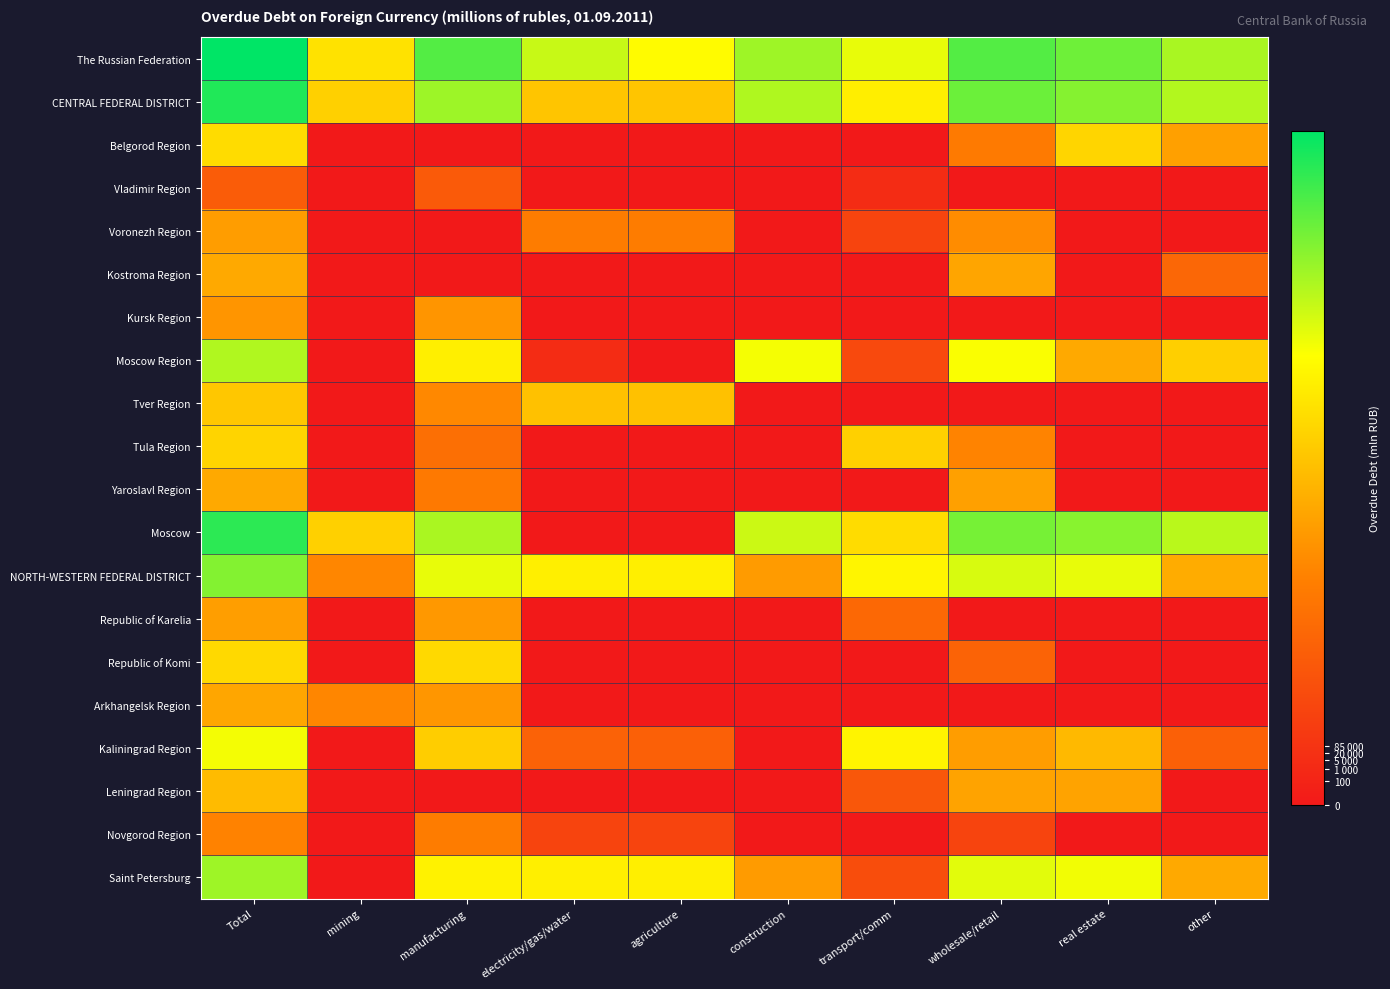

Reading left to right, extract all data points from this chart.

The Russian Federation: Total=11.4	mining=6.7	manufacturing=10.1	electricity/gas/water=8.4	agriculture=7.5	construction=9.0	transport/comm=7.9	wholesale/retail=10.1	real estate=9.7	other=8.8
CENTRAL FEDERAL DISTRICT: Total=10.9	mining=6.2	manufacturing=9.0	electricity/gas/water=5.9	agriculture=5.9	construction=8.8	transport/comm=7.1	wholesale/retail=9.8	real estate=9.4	other=8.7
Belgorod Region: Total=6.6	mining=0.0	manufacturing=0.0	electricity/gas/water=0.0	agriculture=0.0	construction=0.0	transport/comm=0.0	wholesale/retail=3.6	real estate=6.3	other=4.8
Vladimir Region: Total=2.5	mining=0.0	manufacturing=2.4	electricity/gas/water=0.0	agriculture=0.0	construction=0.0	transport/comm=0.7	wholesale/retail=0.0	real estate=0.0	other=0.0
Voronezh Region: Total=4.7	mining=0.0	manufacturing=0.0	electricity/gas/water=3.7	agriculture=3.7	construction=0.0	transport/comm=1.6	wholesale/retail=4.2	real estate=0.0	other=0.0
Kostroma Region: Total=5.0	mining=0.0	manufacturing=0.0	electricity/gas/water=0.0	agriculture=0.0	construction=0.0	transport/comm=0.0	wholesale/retail=4.9	real estate=0.0	other=2.9
Kursk Region: Total=4.5	mining=0.0	manufacturing=4.5	electricity/gas/water=0.0	agriculture=0.0	construction=0.0	transport/comm=0.0	wholesale/retail=0.0	real estate=0.0	other=0.0
Moscow Region: Total=8.7	mining=0.0	manufacturing=7.1	electricity/gas/water=0.7	agriculture=0.0	construction=7.7	transport/comm=1.8	wholesale/retail=7.6	real estate=5.0	other=6.2
Tver Region: Total=5.9	mining=0.0	manufacturing=4.1	electricity/gas/water=5.8	agriculture=5.8	construction=0.0	transport/comm=0.0	wholesale/retail=0.0	real estate=0.0	other=0.0
Tula Region: Total=6.3	mining=0.0	manufacturing=3.2	electricity/gas/water=0.0	agriculture=0.0	construction=0.0	transport/comm=6.2	wholesale/retail=3.9	real estate=0.0	other=0.0
Yaroslavl Region: Total=5.0	mining=0.0	manufacturing=3.6	electricity/gas/water=0.0	agriculture=0.0	construction=0.0	transport/comm=0.0	wholesale/retail=4.8	real estate=0.0	other=0.0
Moscow: Total=10.7	mining=6.2	manufacturing=8.8	electricity/gas/water=0.0	agriculture=0.0	construction=8.3	transport/comm=6.5	wholesale/retail=9.6	real estate=9.3	other=8.6
NORTH-WESTERN FEDERAL DISTRICT: Total=9.4	mining=4.0	manufacturing=7.9	electricity/gas/water=7.1	agriculture=7.1	construction=4.6	transport/comm=7.3	wholesale/retail=8.2	real estate=7.9	other=5.1
Republic of Karelia: Total=4.7	mining=0.0	manufacturing=4.5	electricity/gas/water=0.0	agriculture=0.0	construction=0.0	transport/comm=2.9	wholesale/retail=0.0	real estate=0.0	other=0.0
Republic of Komi: Total=6.5	mining=0.0	manufacturing=6.4	electricity/gas/water=0.0	agriculture=0.0	construction=0.0	transport/comm=0.0	wholesale/retail=2.8	real estate=0.0	other=0.0
Arkhangelsk Region: Total=4.9	mining=4.0	manufacturing=4.5	electricity/gas/water=0.0	agriculture=0.0	construction=0.0	transport/comm=0.0	wholesale/retail=0.0	real estate=0.0	other=0.0
Kaliningrad Region: Total=7.7	mining=0.0	manufacturing=6.1	electricity/gas/water=2.7	agriculture=2.6	construction=0.0	transport/comm=7.3	wholesale/retail=4.7	real estate=5.5	other=2.6
Leningrad Region: Total=5.6	mining=0.0	manufacturing=0.0	electricity/gas/water=0.0	agriculture=0.0	construction=0.0	transport/comm=2.3	wholesale/retail=4.8	real estate=4.9	other=0.0
Novgorod Region: Total=3.9	mining=0.0	manufacturing=3.7	electricity/gas/water=1.6	agriculture=1.6	construction=0.0	transport/comm=0.0	wholesale/retail=1.6	real estate=0.0	other=0.0
Saint Petersburg: Total=9.0	mining=0.0	manufacturing=7.2	electricity/gas/water=7.1	agriculture=7.1	construction=4.6	transport/comm=1.9	wholesale/retail=8.0	real estate=7.7	other=5.0